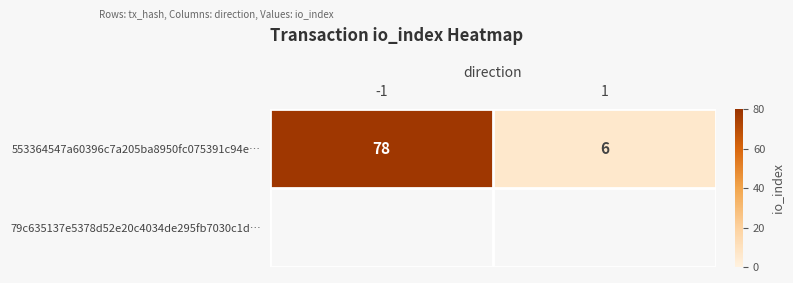

What is the sum of the values at -1 and 1?

84